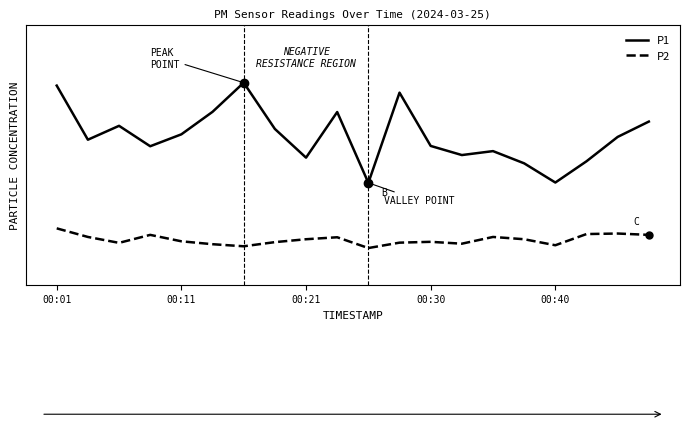

What are all the series names shown in the legend?

P1, P2